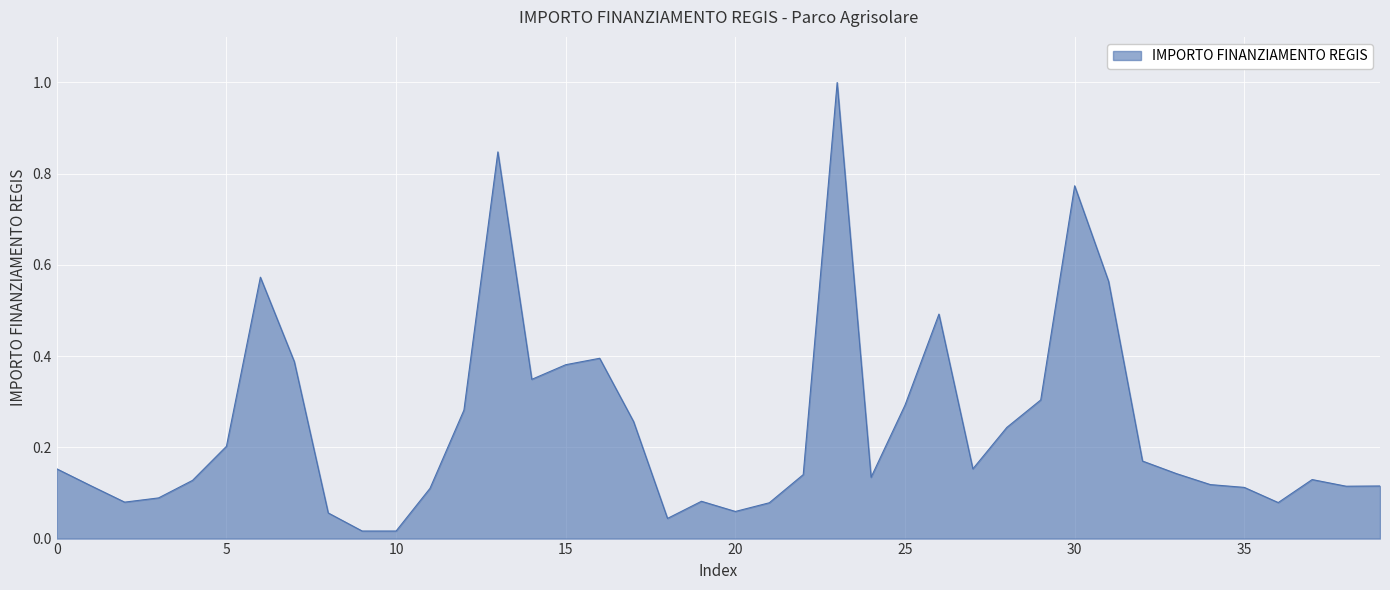

What is the greatest value displayed?

1.0